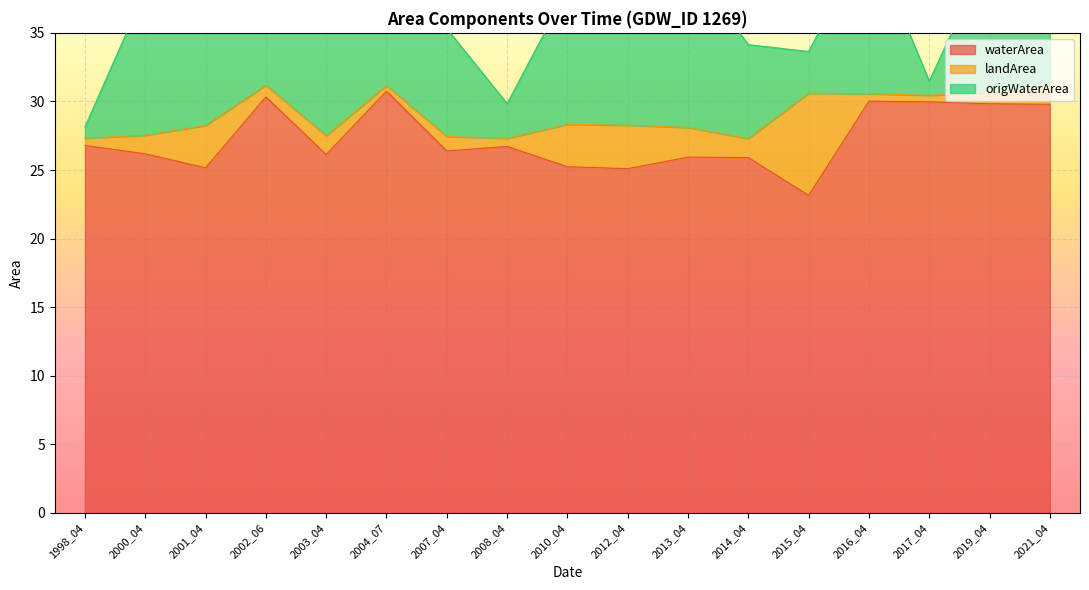

Rank the series at 2013_04 from lowest to highest value.

landArea, origWaterArea, waterArea